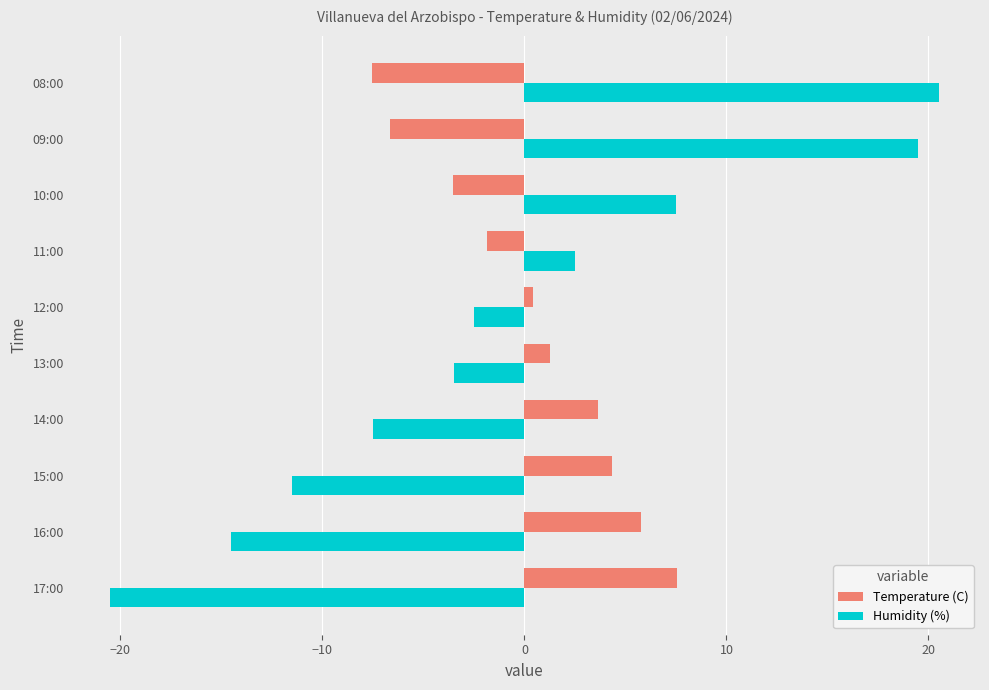

How many values in Temperature (C) are below zero?

4